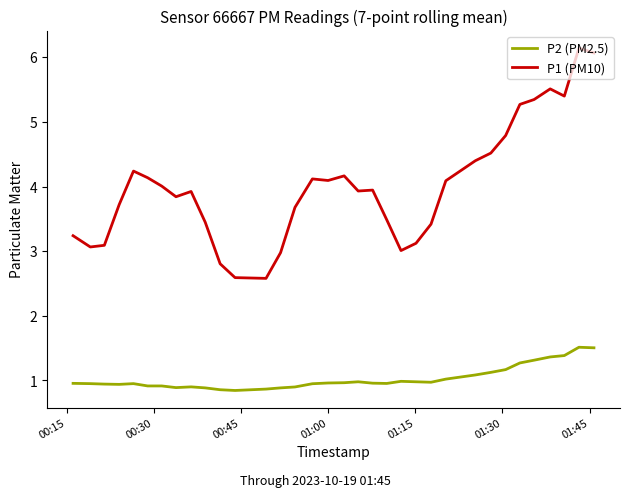

Is the value of P1 (PM10) at 38 greater than the value of P2 (PM2.5) at 16?

Yes